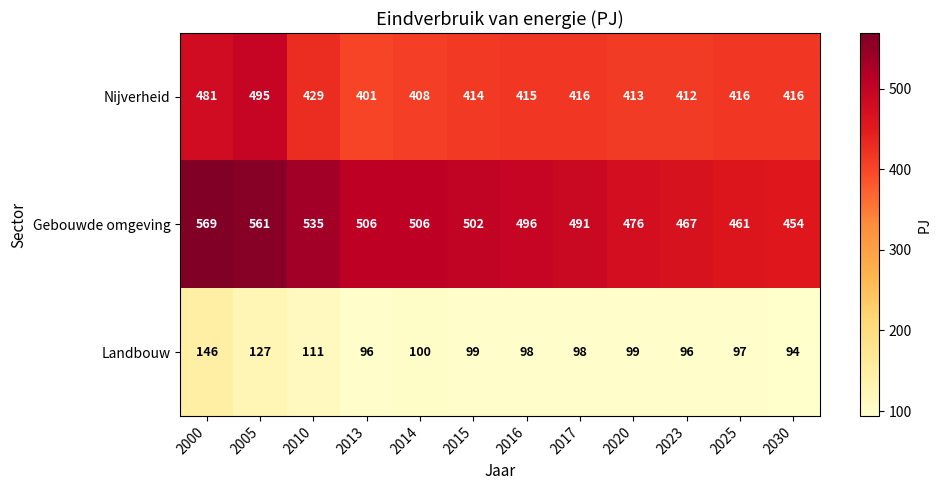

Between 2010 and 2023, which series saw the biggest shift?

Gebouwde omgeving